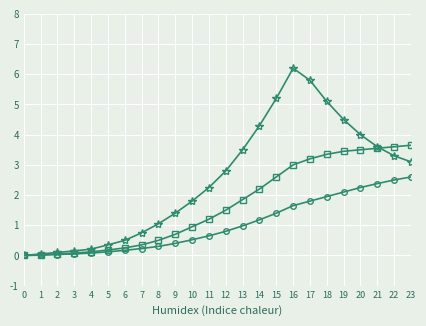

Which category has the highest value across all series?

16